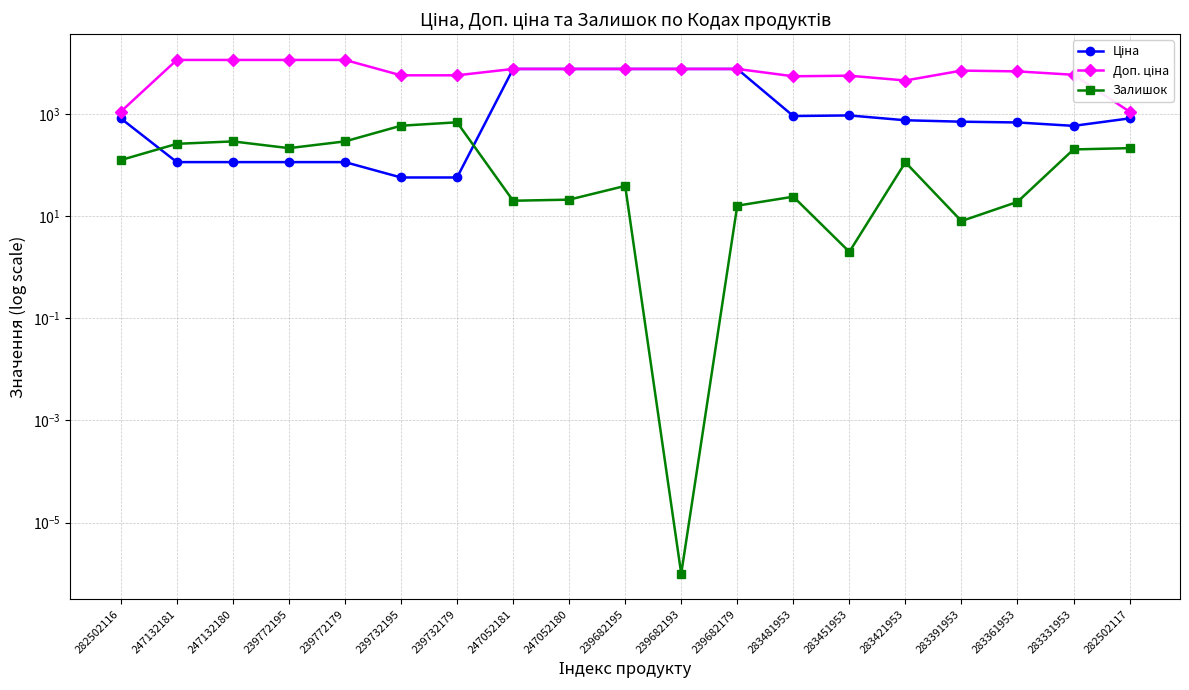

List the series in order of their peak value, lowest first.

Залишок, Ціна, Доп. ціна